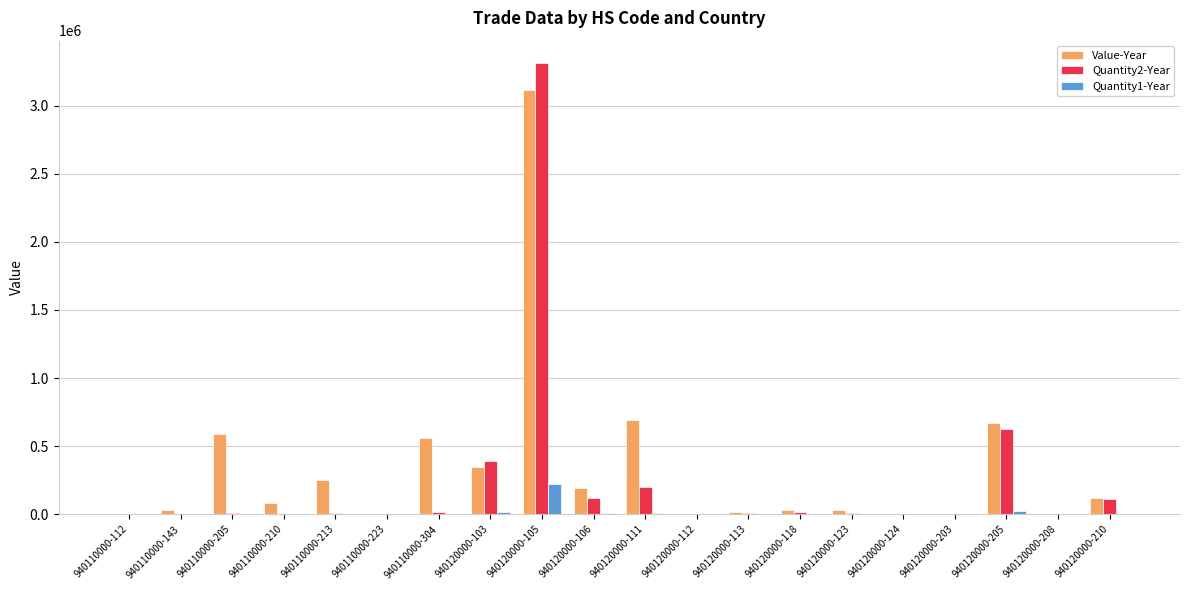

Which category has the highest value across all series?

940120000-105